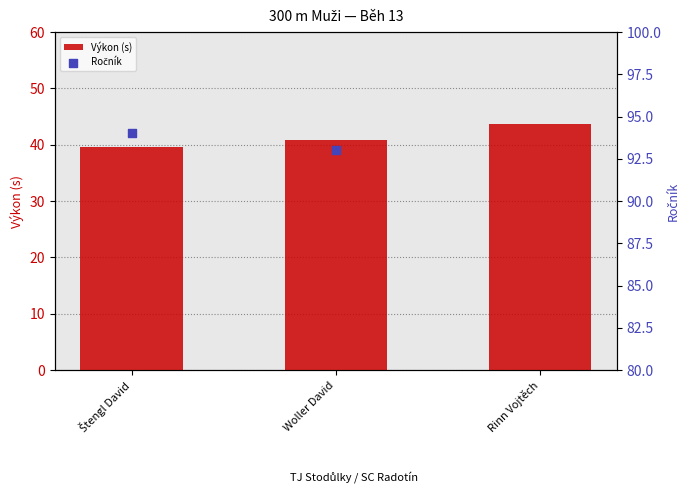

Which series has the largest total across all categories?

Ročník